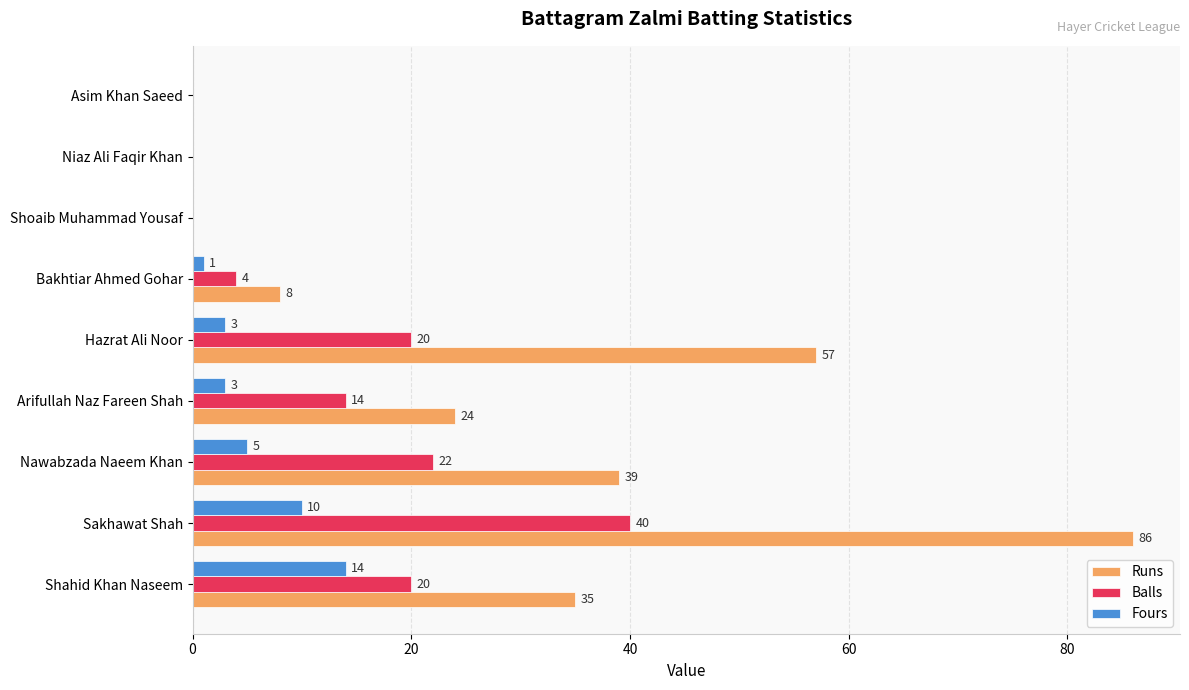

How many data points does each series have?

9